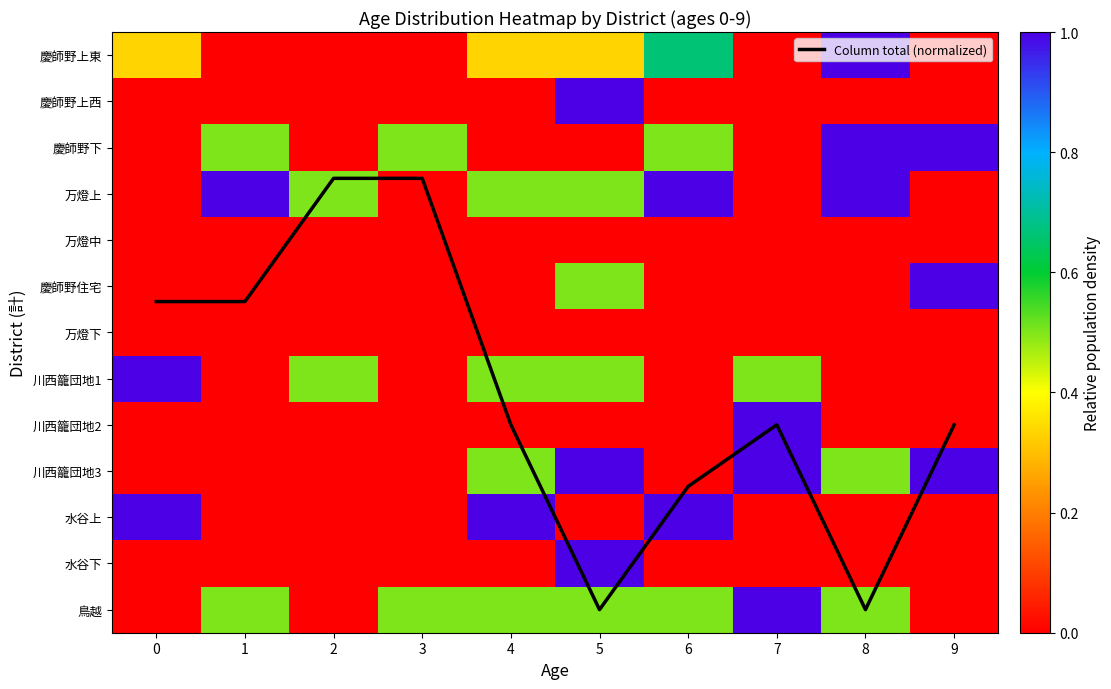

The 慶師野住宅 series shows 0.0 at 4. True or false?

True